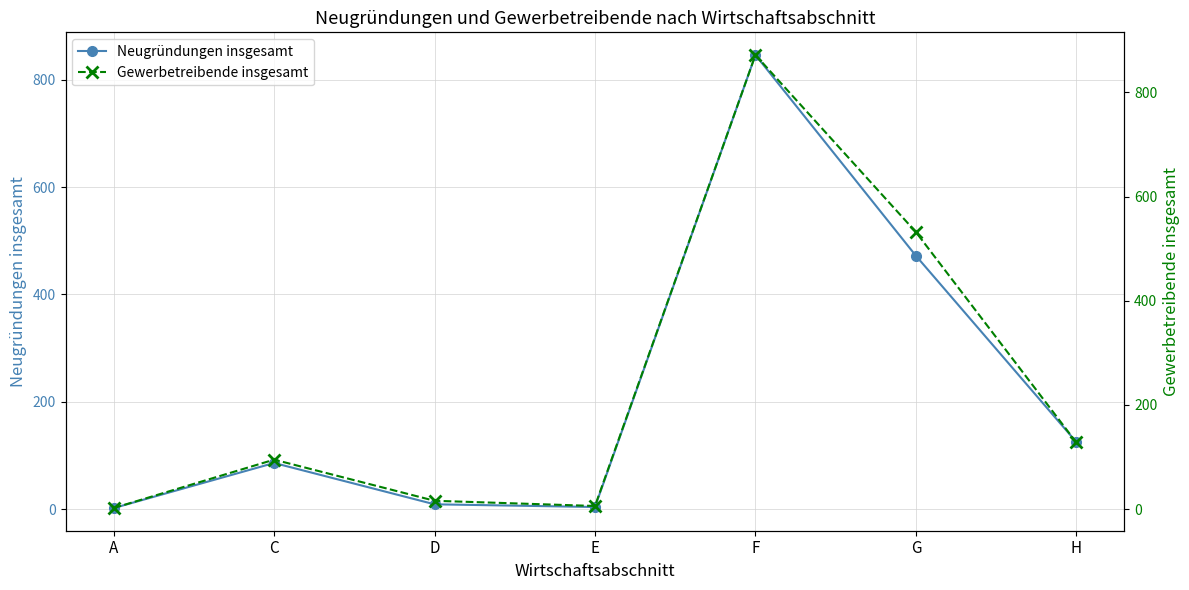

List the labels in order of Gewerbetreibende insgesamt value, largest first.

F, G, H, C, D, E, A